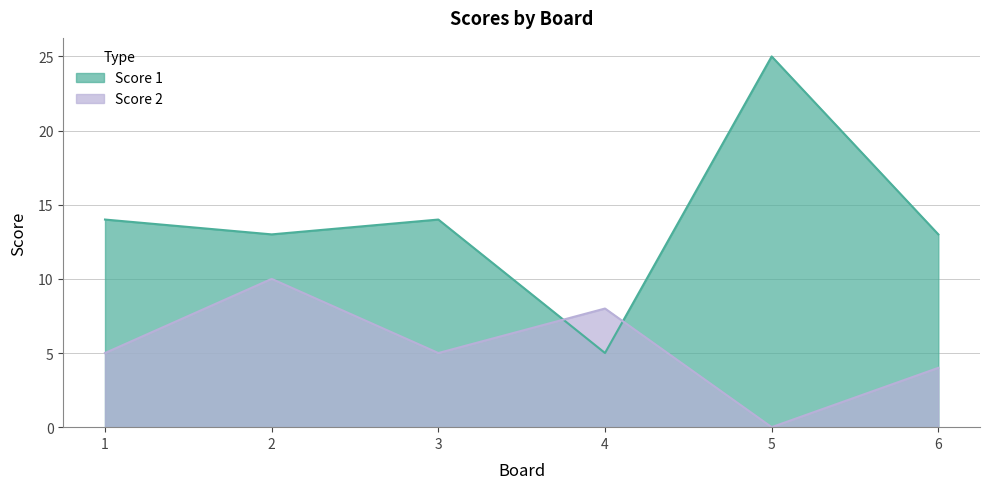

Does the chart have visible grid lines?

Yes